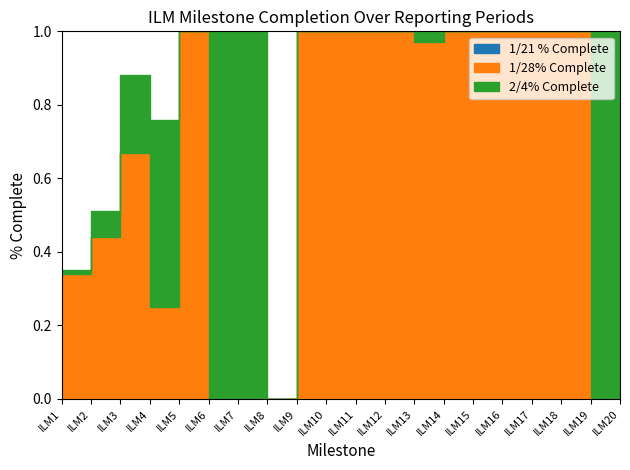

Which category has the highest value across all series?

ILM5